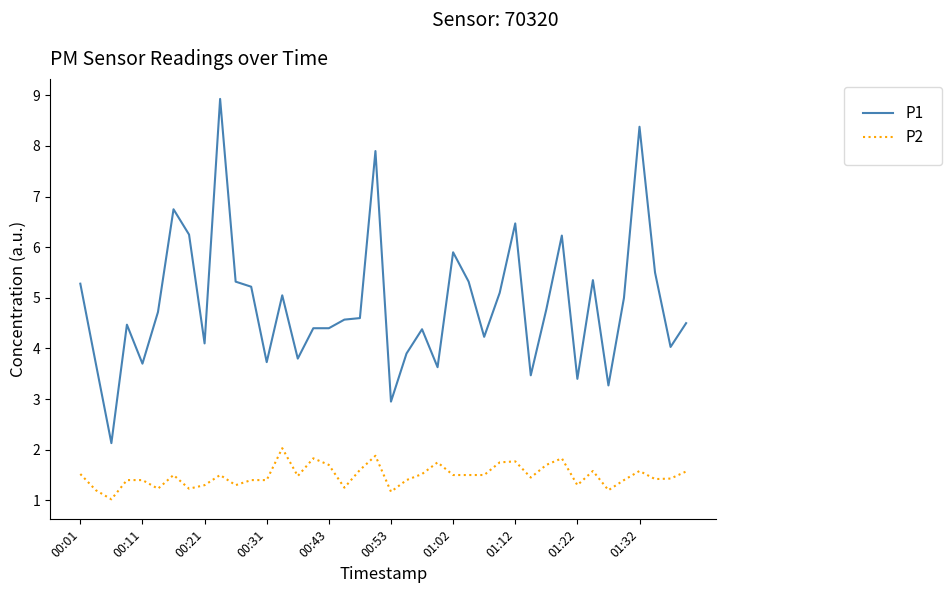

True or false: P2 has more than 0 interior local peaks.

True